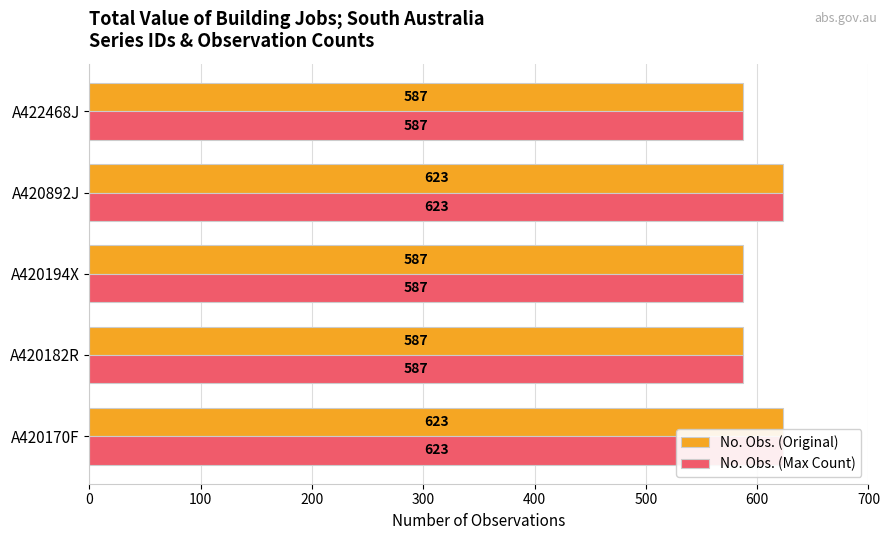

What is the difference between the maximum and second lowest values in the No. Obs. (Max Count) series?

36